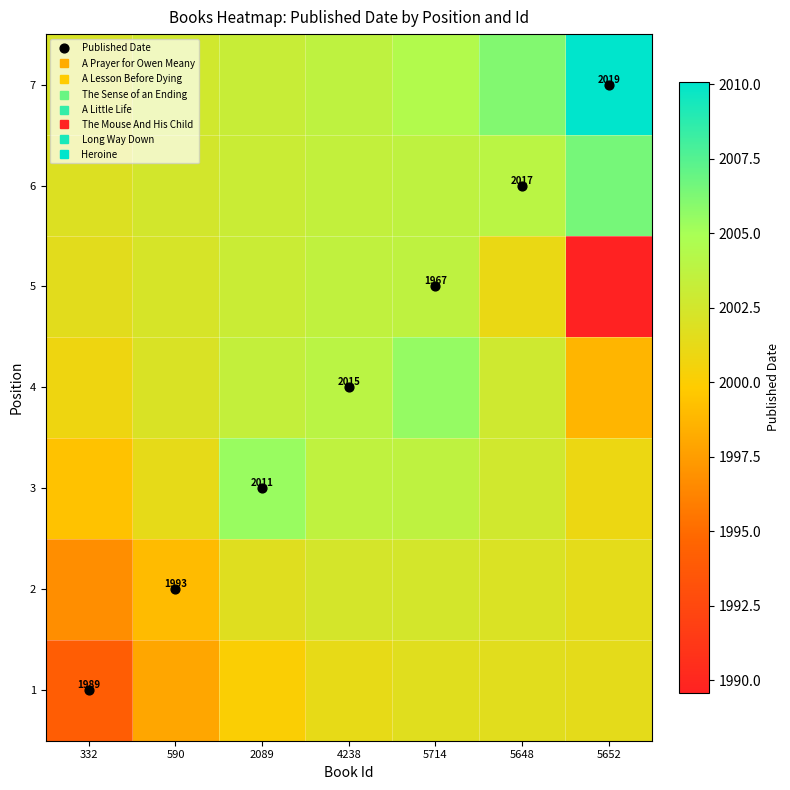

True or false: row_4 has a value of 2003.7 at 5714.

True